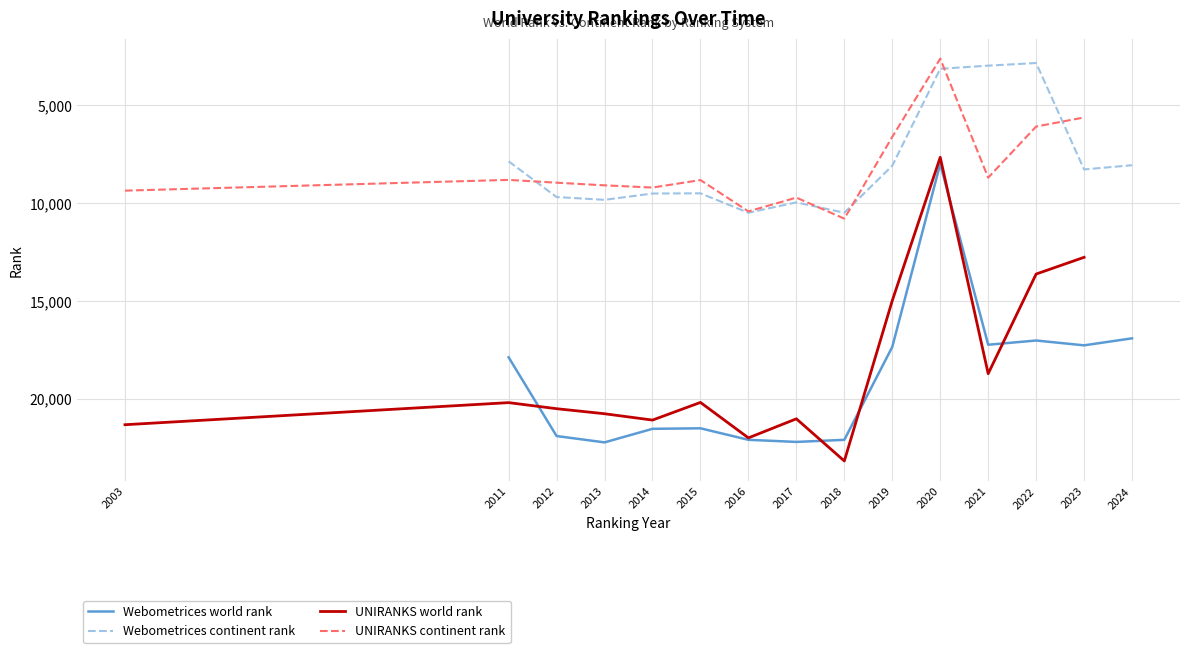

What are all the series names shown in the legend?

Webometrices world rank, Webometrices continent rank, UNIRANKS world rank, UNIRANKS continent rank